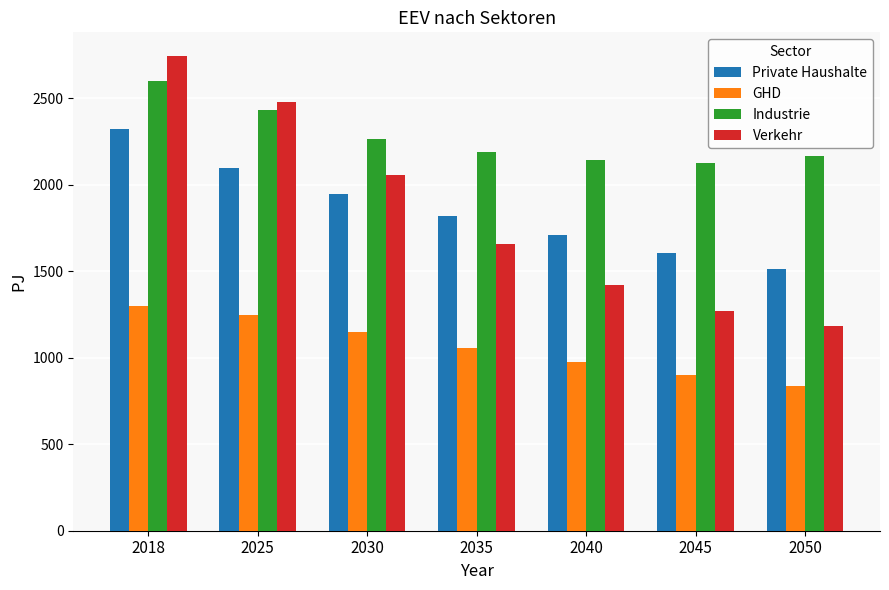

Is the value of Private Haushalte at 2035 greater than the value of Verkehr at 2025?

No